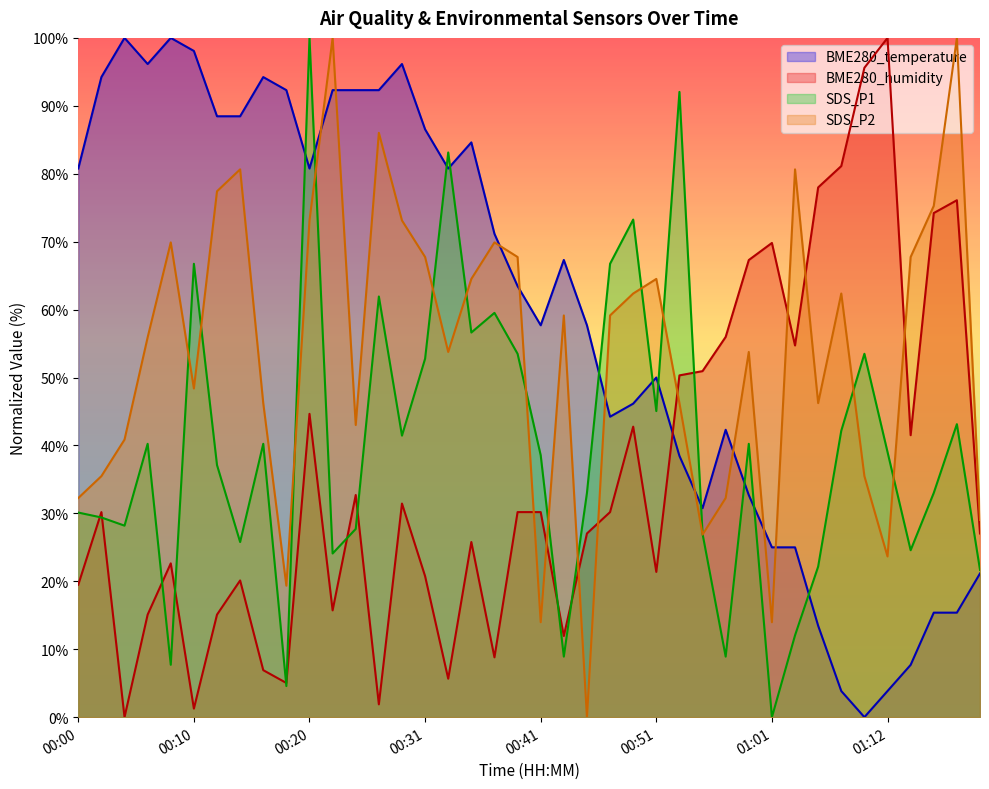

True or false: SDS_P1 has a value of 23.6 at 00:51.

False